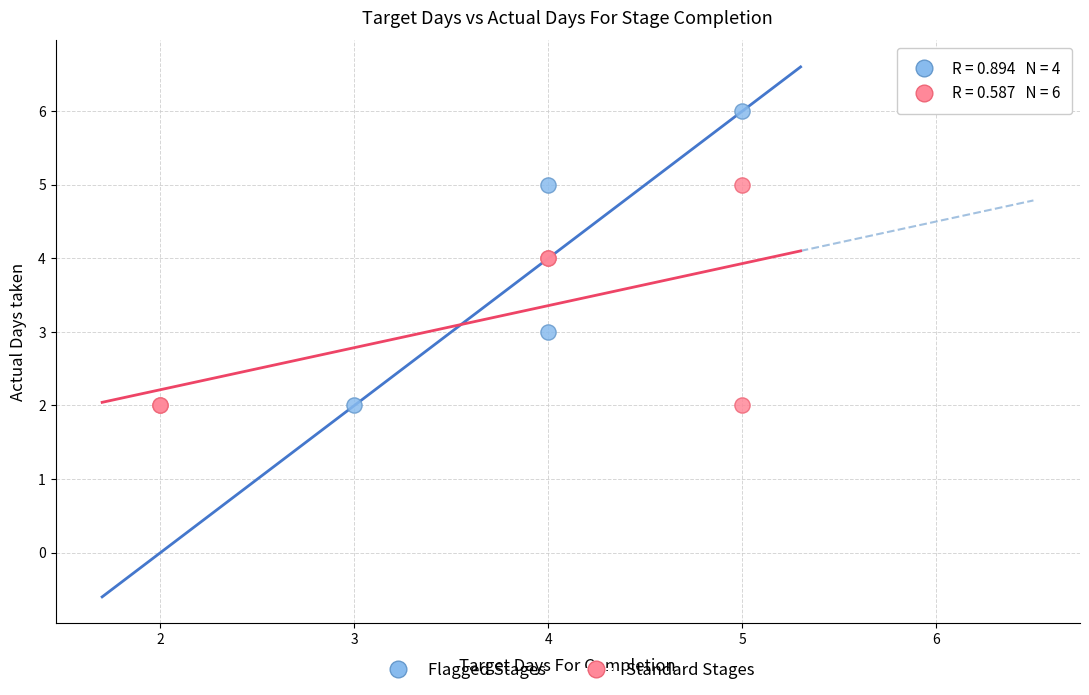

Which series reaches the maximum Y coordinate?

Flagged Stages